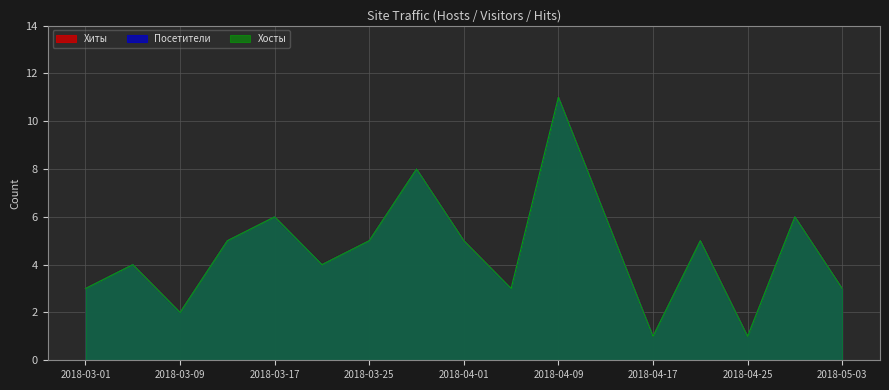

What is the total value across all series at 2018-04-30?

18